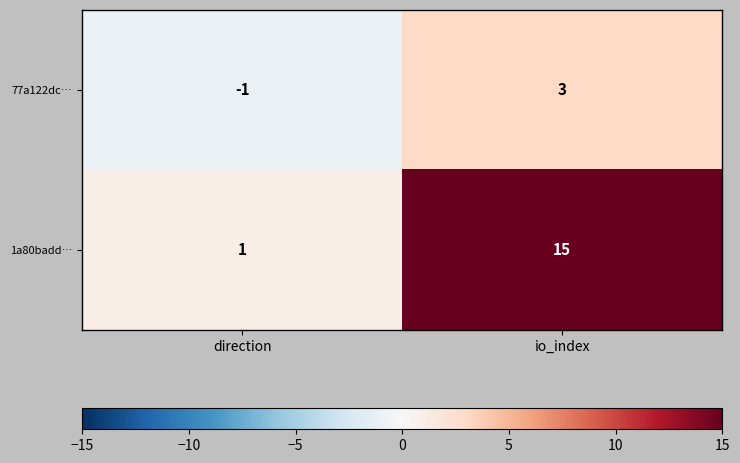

Which category has the highest value in the 77a122dc… series?

io_index